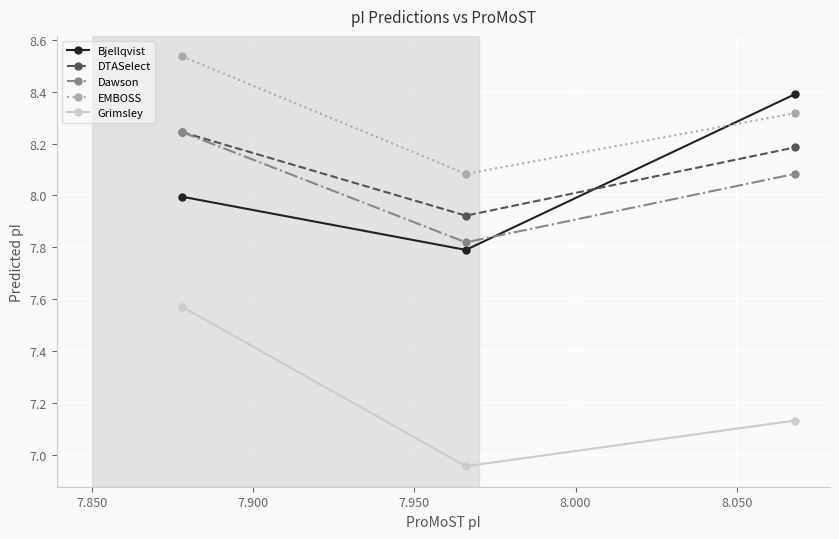

Count the number of data series in this chart.

5